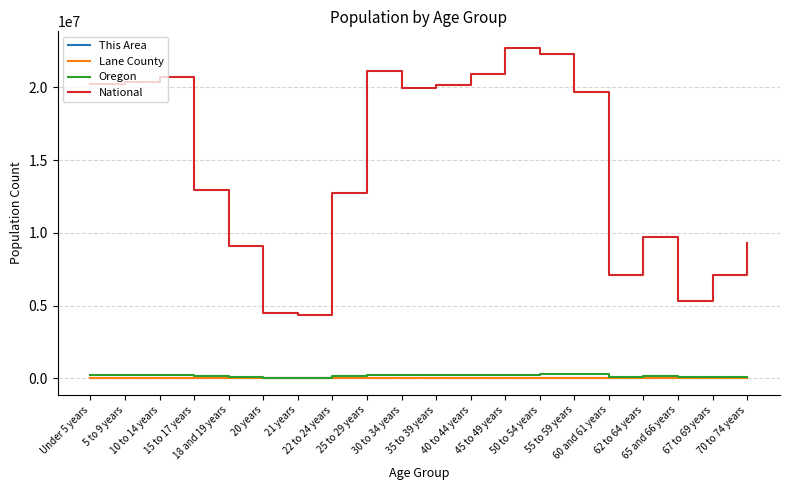

True or false: This Area and National intersect in this chart.

False